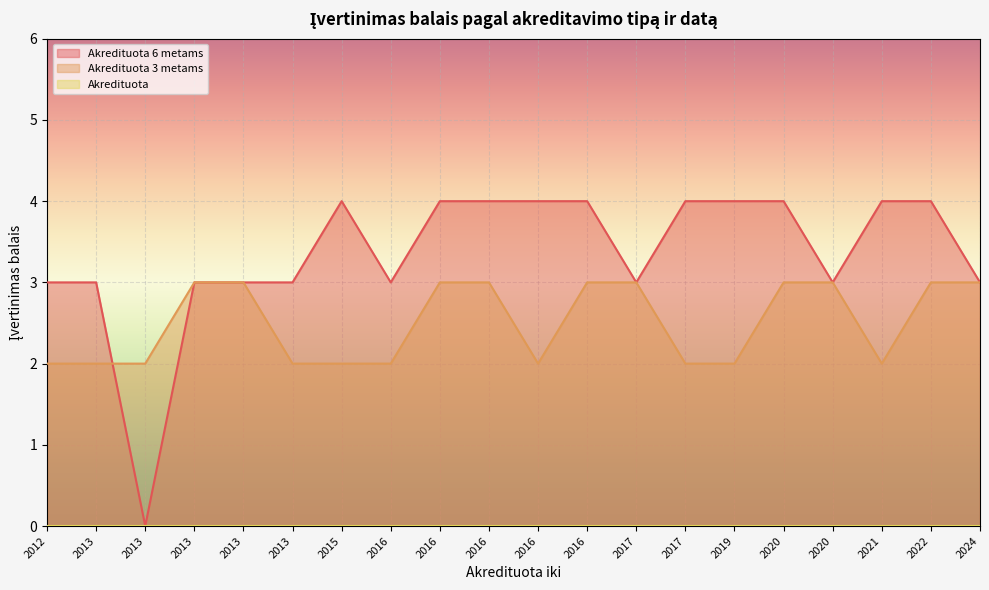

True or false: Akredituota 3 metams has a value of 3 at 2016.

True